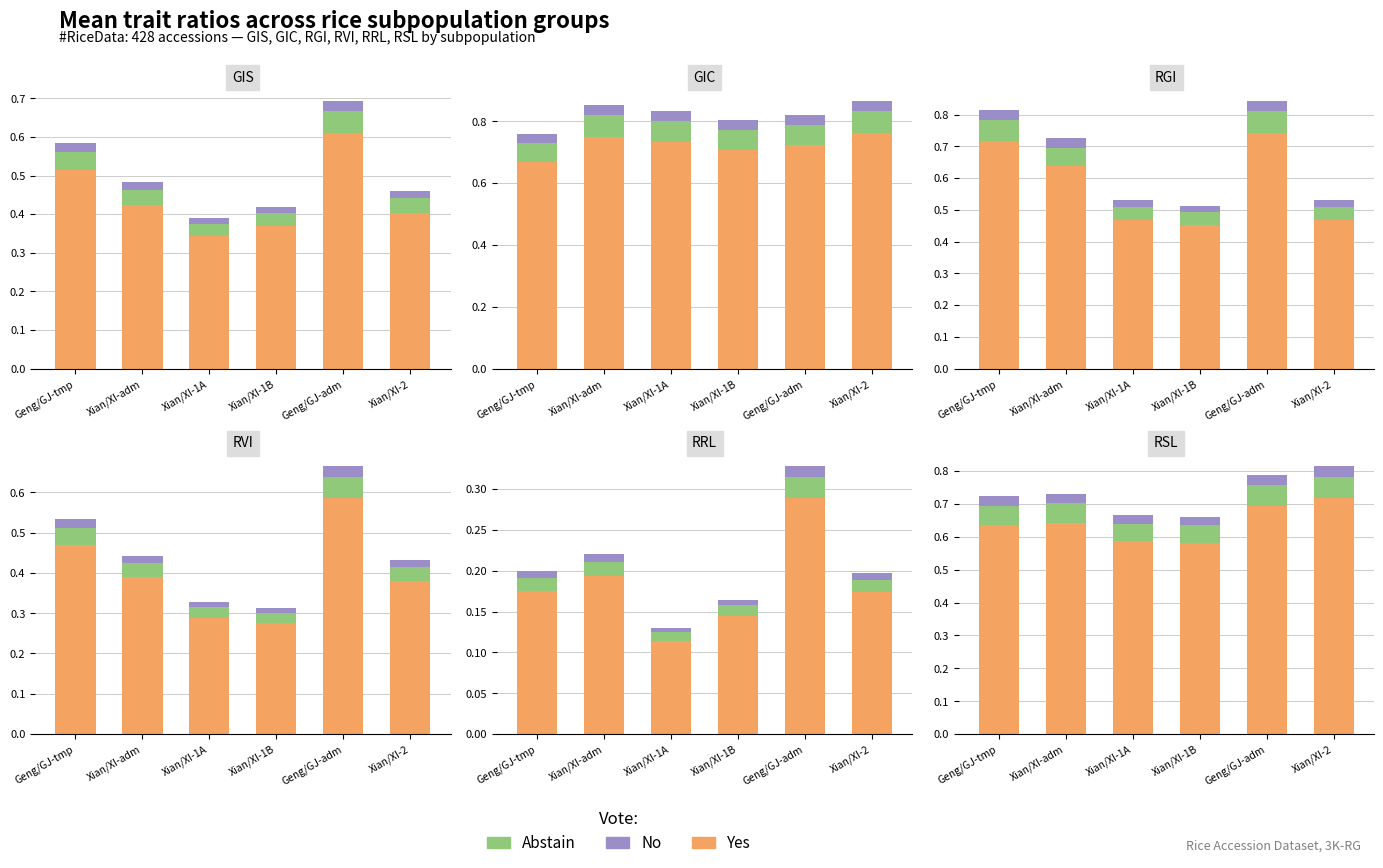

How many bars are there in each group?

3